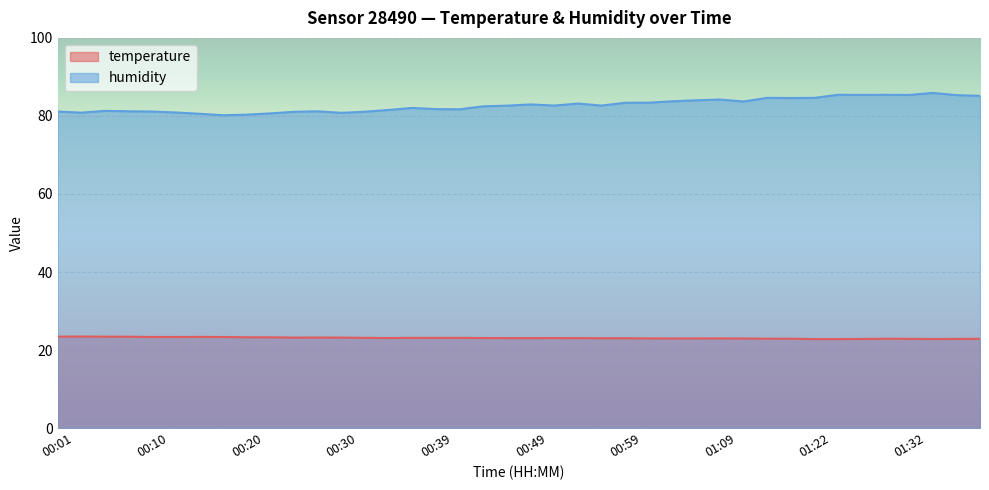

Rank the series by their average value, from lowest to highest.

temperature, humidity